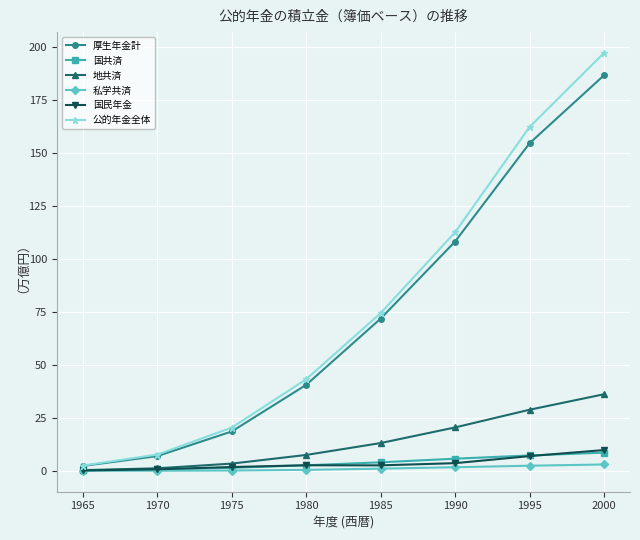

True or false: 地共済 has more than 1 interior local peaks.

False